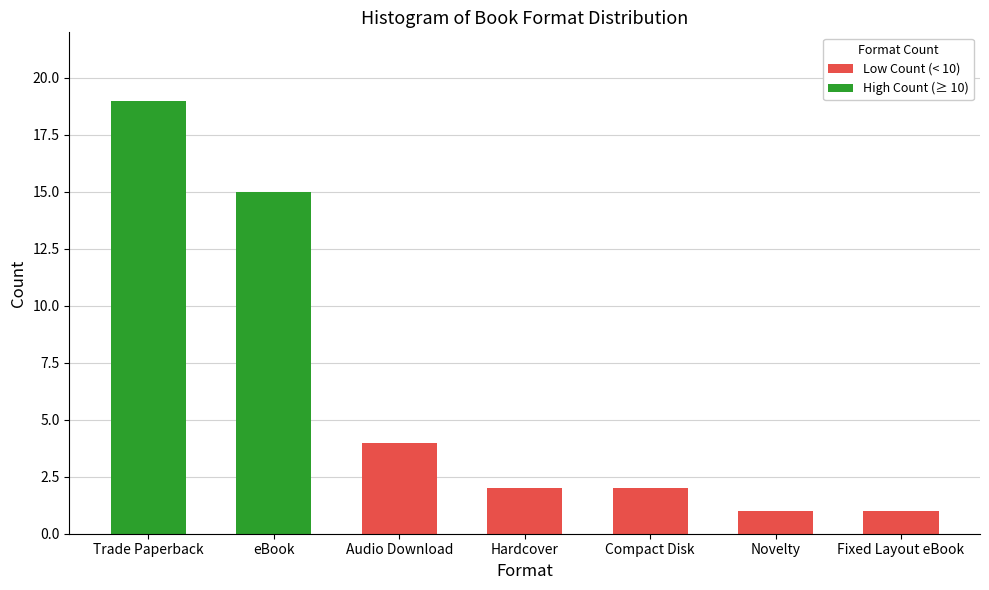

Which label corresponds to the largest value in the chart?

Trade Paperback